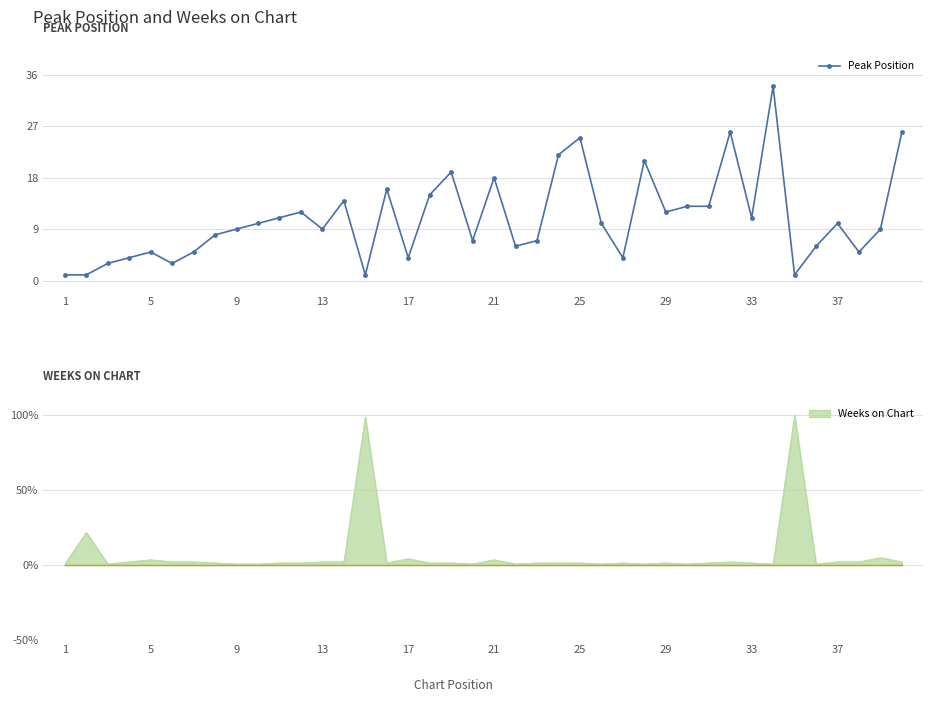

Count the number of values greater than 10.

17